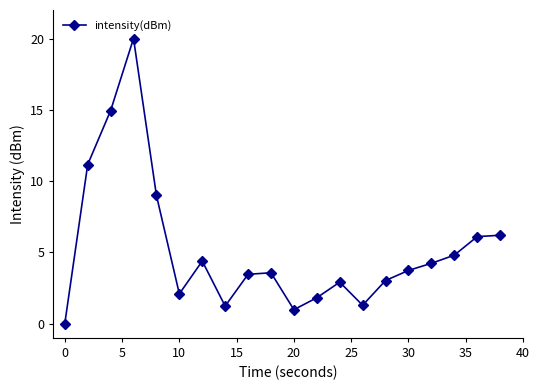

What is the value of the 19th point from the left?

6.1